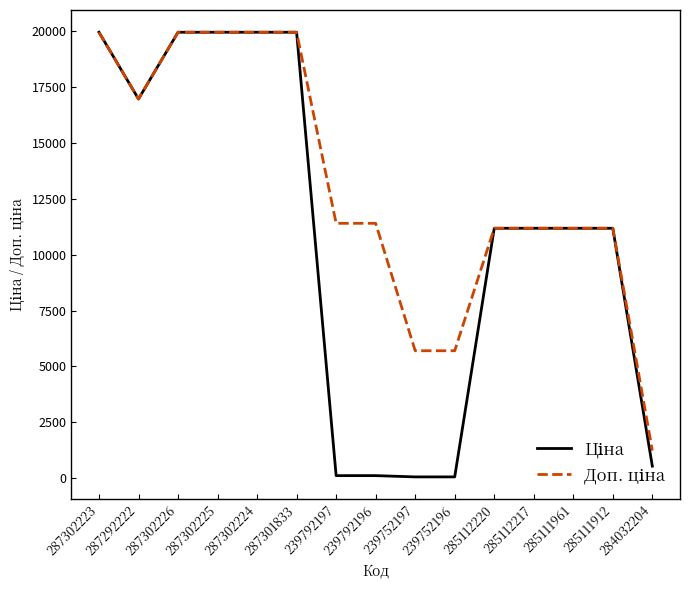

What position from the right is 287302226?

13